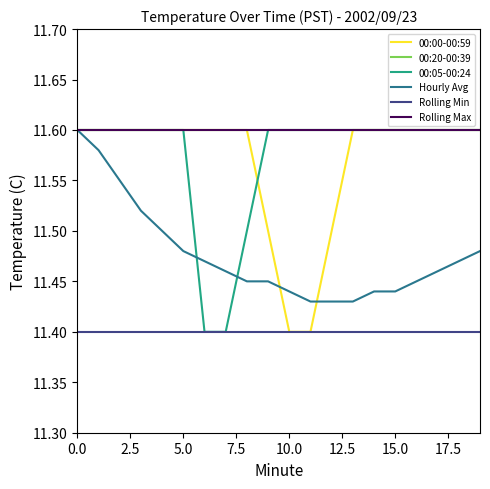

What is the label of the 14th point from the right?

15.0